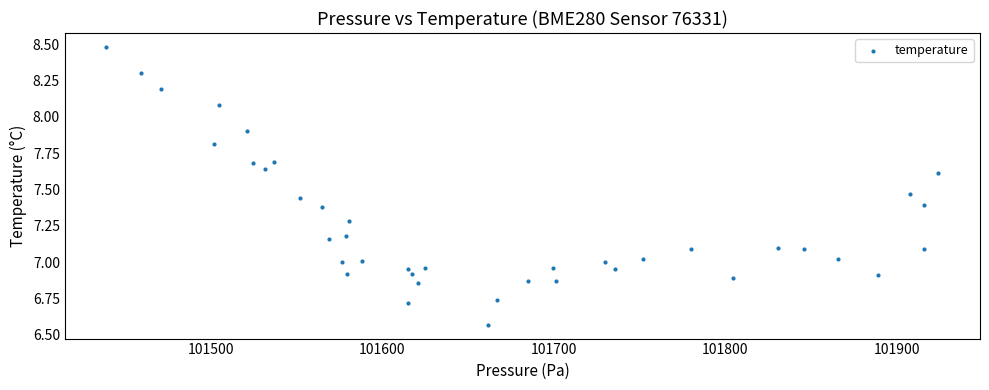

What is the range of Y values (max minus min)?

1.9